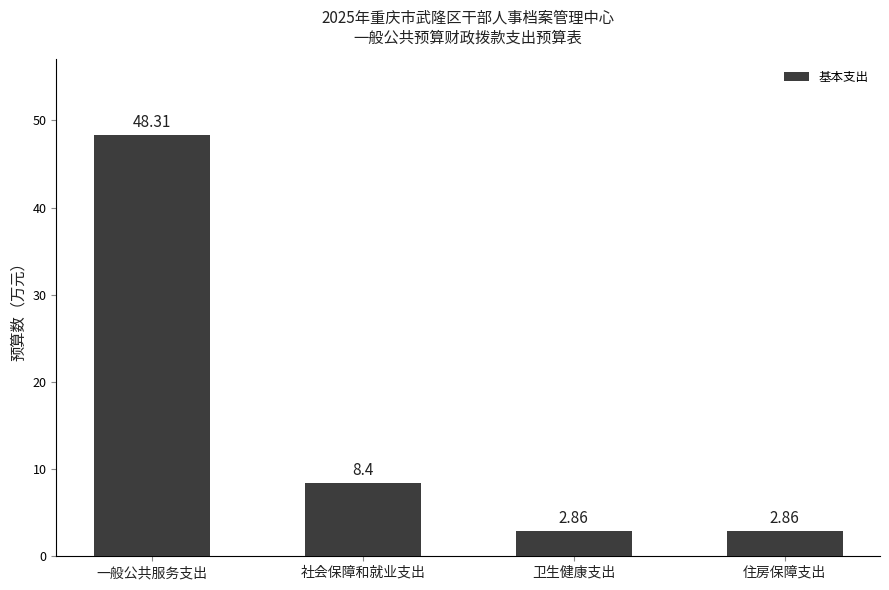

Which label corresponds to the largest value in the chart?

一般公共服务支出